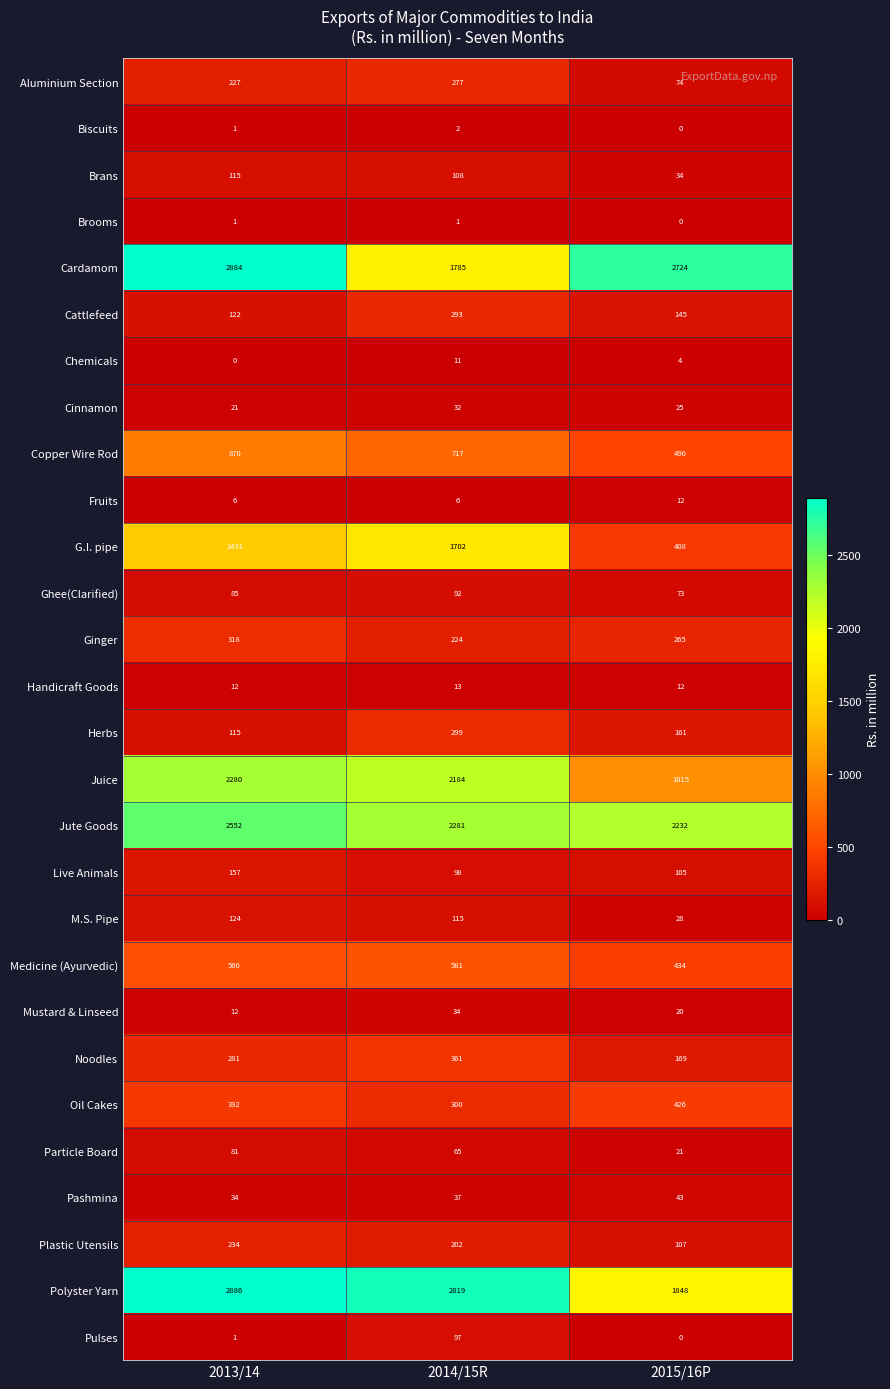

Which series changed the most between 2013/14 and 2015/16P?

Juice